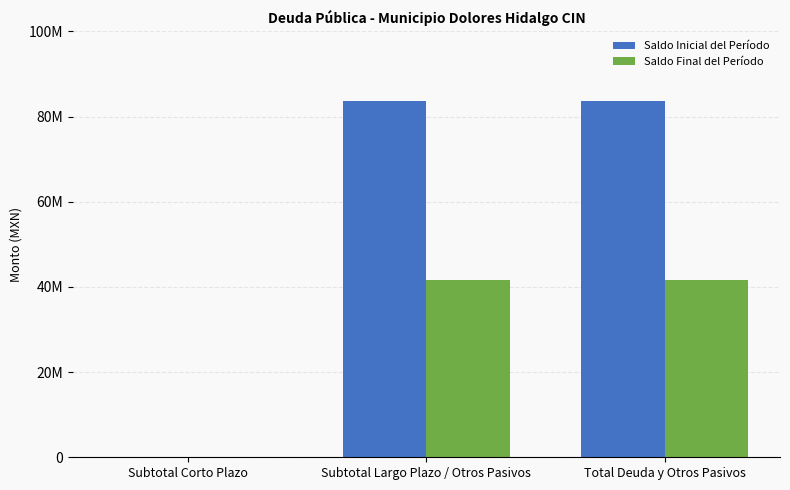

True or false: Saldo Inicial del Período has a value of 57372778.2 at Total Deuda y Otros Pasivos.

False